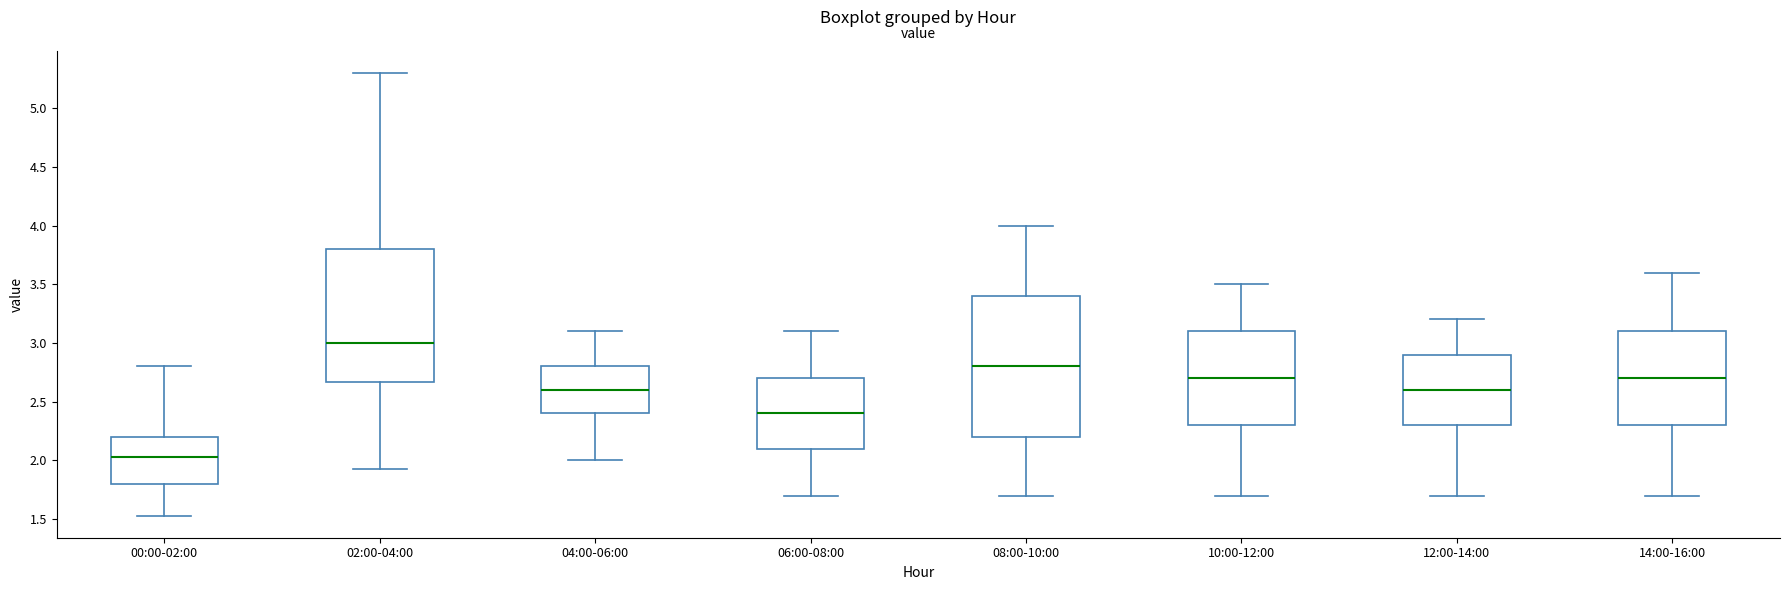

Reading left to right, transcribe this box plot: for each box, give where its median line is, the range the box spans, and where its two whiskers end, as read against the y-axis. The values are not printed on the chart, so give them approximately, as read against the axis.

00:00-02:00: median 2.05, box 1.80 to 2.20, whiskers 1.55 to 2.80
02:00-04:00: median 3.00, box 2.65 to 3.80, whiskers 1.95 to 5.30
04:00-06:00: median 2.60, box 2.40 to 2.80, whiskers 2.00 to 3.10
06:00-08:00: median 2.40, box 2.10 to 2.70, whiskers 1.70 to 3.10
08:00-10:00: median 2.80, box 2.20 to 3.40, whiskers 1.70 to 4.00
10:00-12:00: median 2.70, box 2.30 to 3.10, whiskers 1.70 to 3.50
12:00-14:00: median 2.60, box 2.30 to 2.90, whiskers 1.70 to 3.20
14:00-16:00: median 2.70, box 2.30 to 3.10, whiskers 1.70 to 3.60